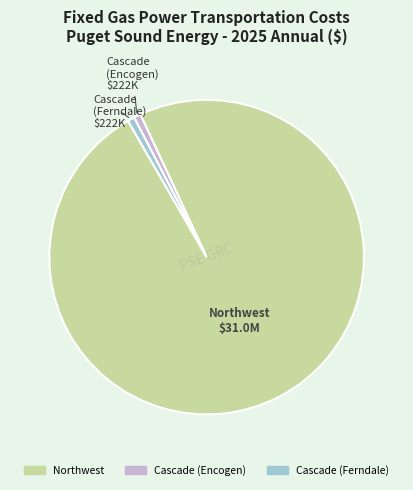

Which category accounts for the majority?

Northwest